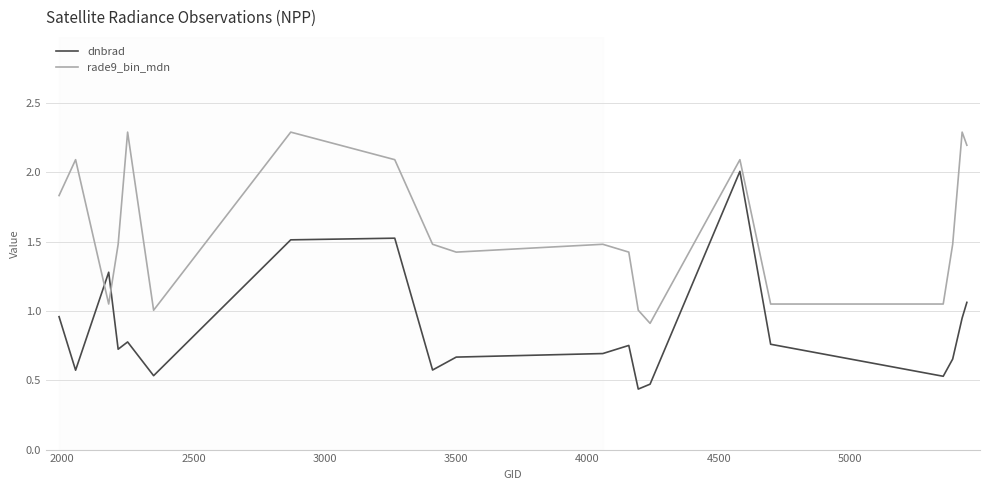

After their last crossing, which series has the higher values: rade9_bin_mdn or dnbrad?

rade9_bin_mdn